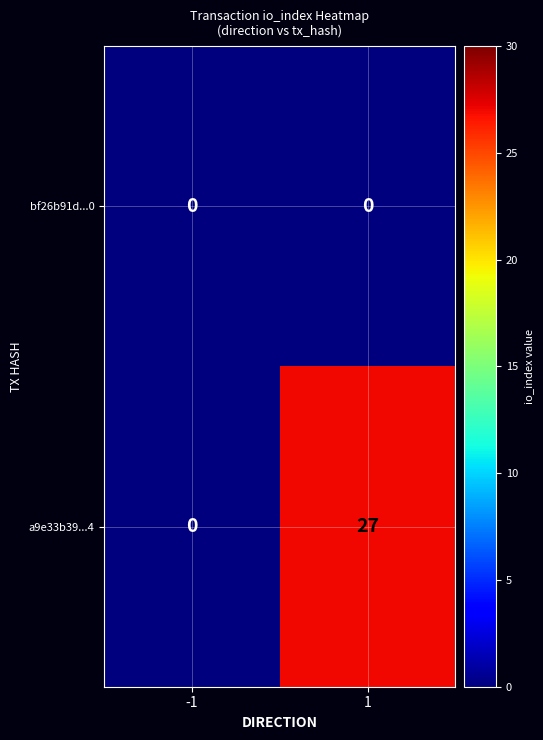

Reading left to right, what are all the values shown in this chart?

bf26b91d...0: -1=0	1=0
a9e33b39...4: -1=0	1=27